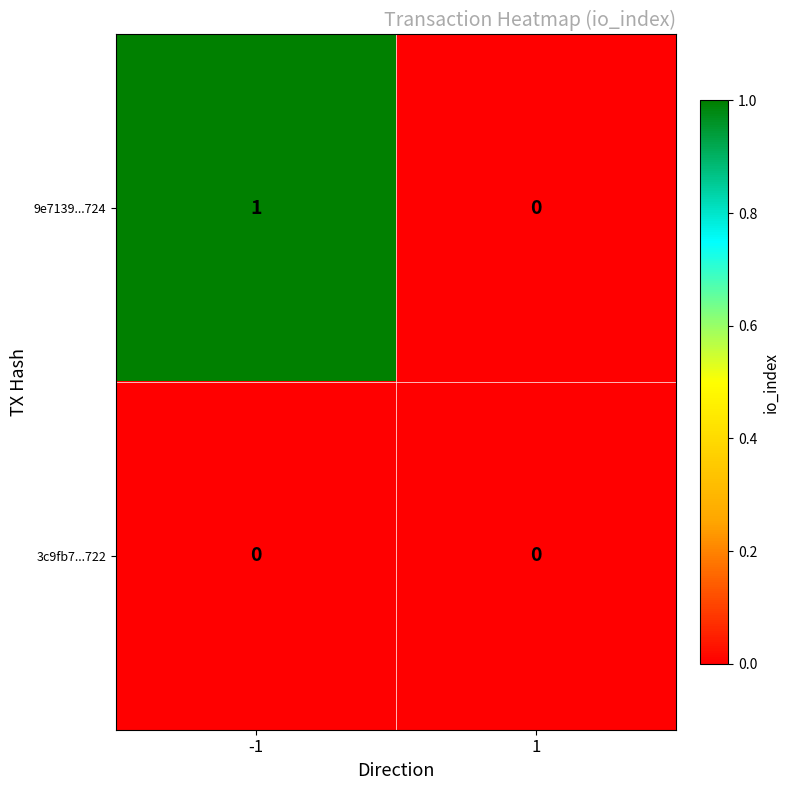

How many distinct data groups are displayed?

2